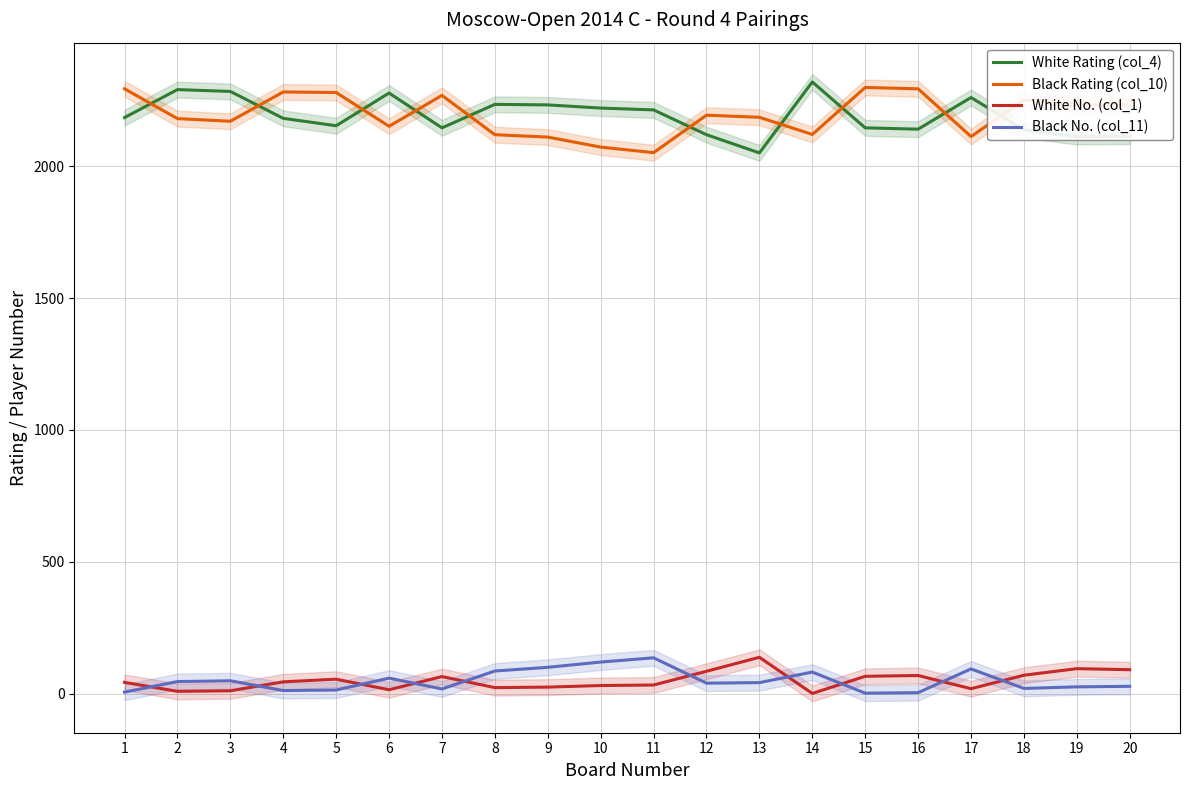

At which category does White No. (col_1) reach its first local peak?

5